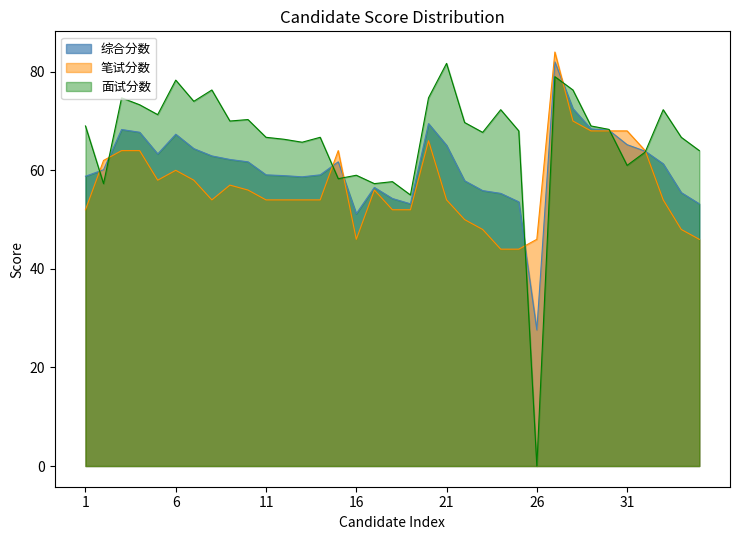

True or false: 面试分数 and 综合分数 intersect in this chart.

True